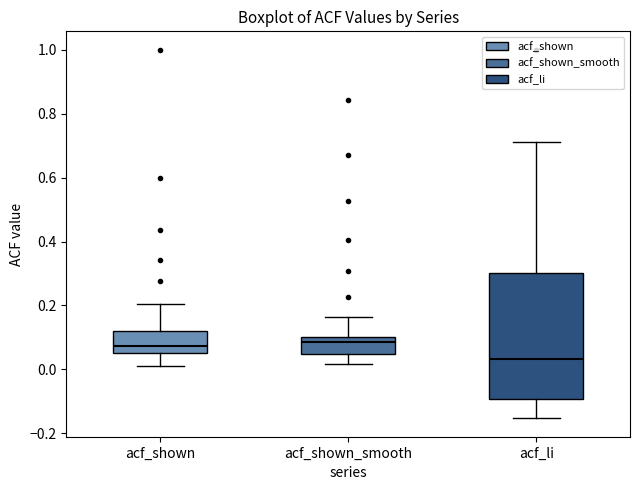

Where does the median line of the box for acf_shown sit on the y-axis? The values are not printed on the chart, so give them approximately, as read against the axis.

0.08